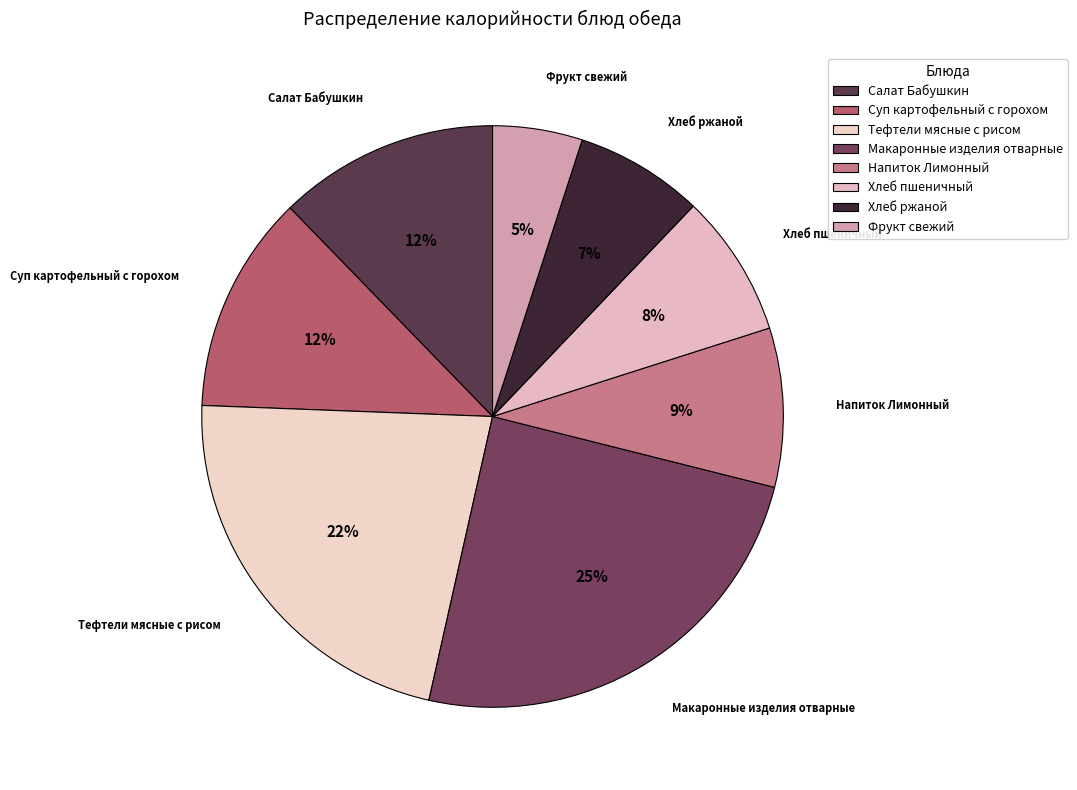

What is the ratio of the value at Хлеб пшеничный to the value at Хлеб ржаной?

1.1